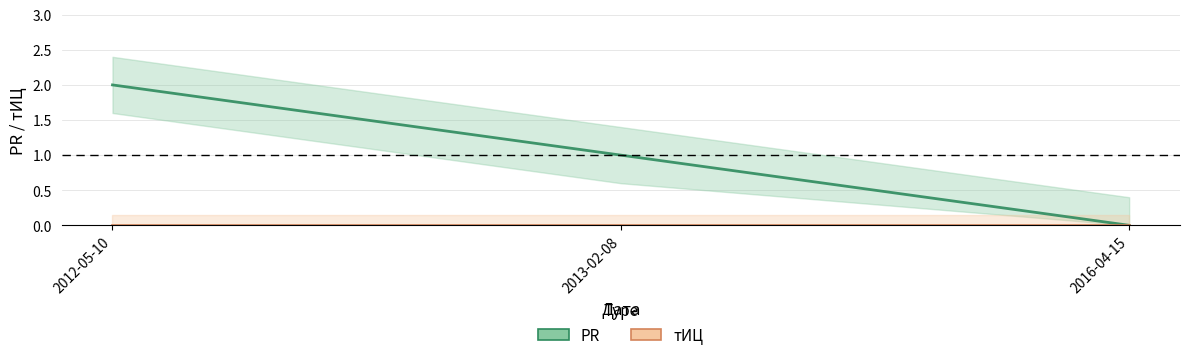

How many values in PR are above zero?

2